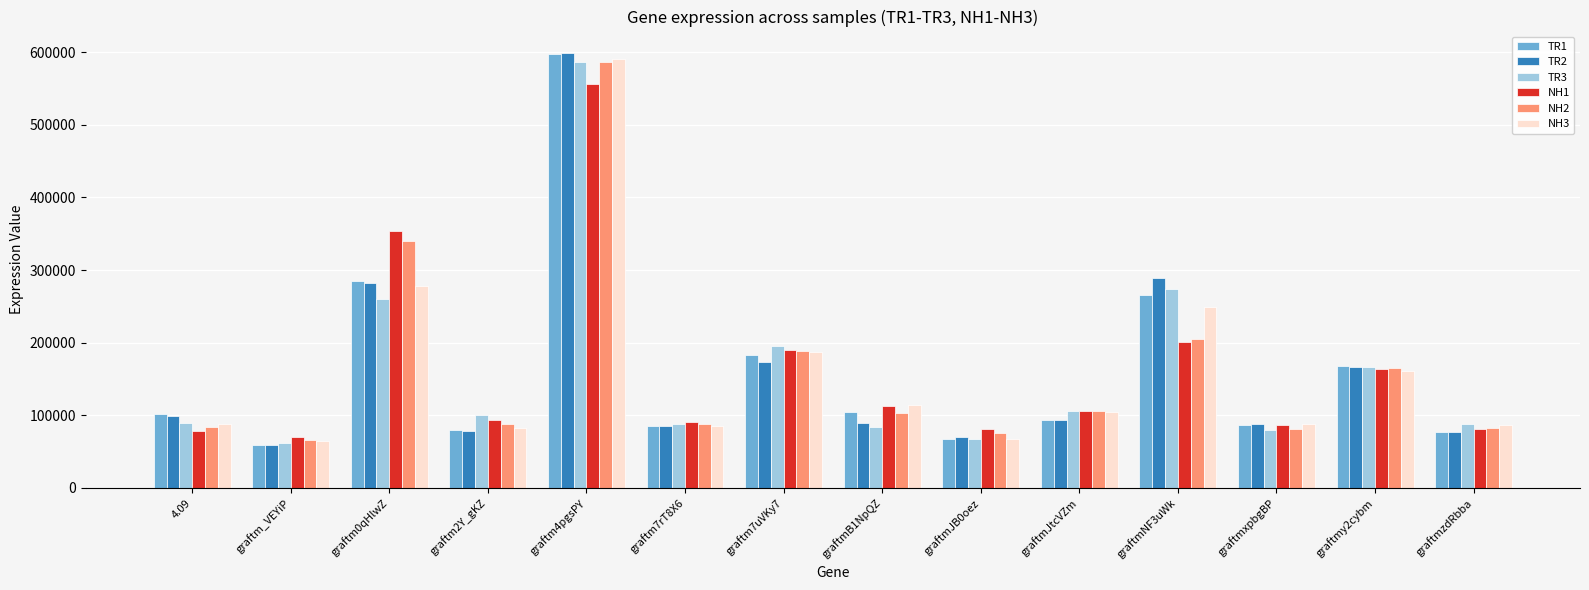

What is the sum of the TR2 values at graftm_VEYiP and 4.09?

158345.6